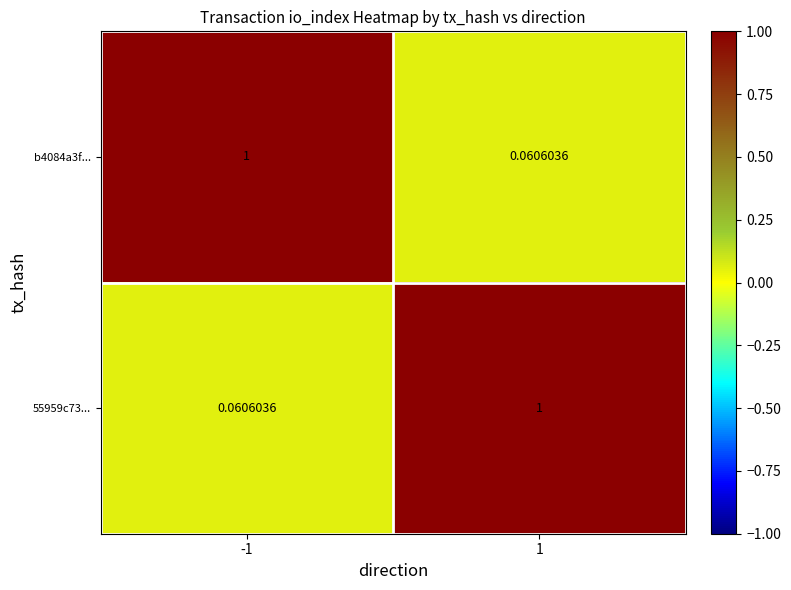

Is the value of 55959c73... at -1 greater than the value of b4084a3f... at -1?

No